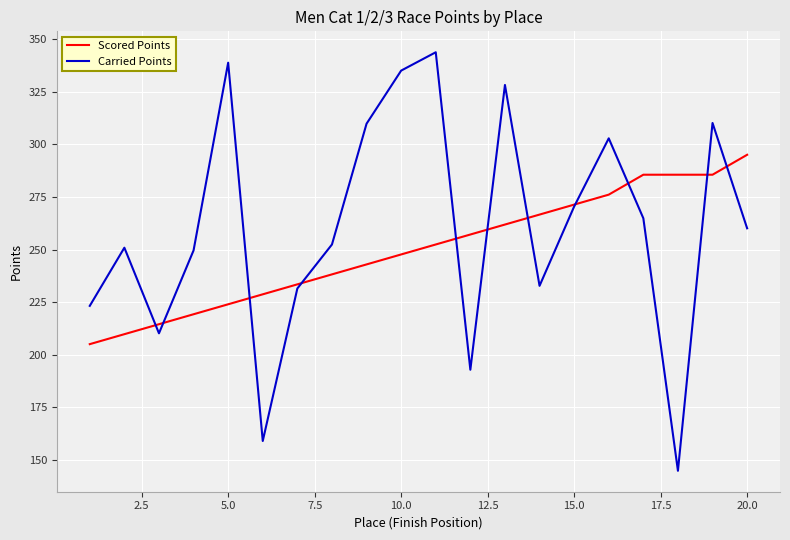

List the series in order of their peak value, lowest first.

Scored Points, Carried Points